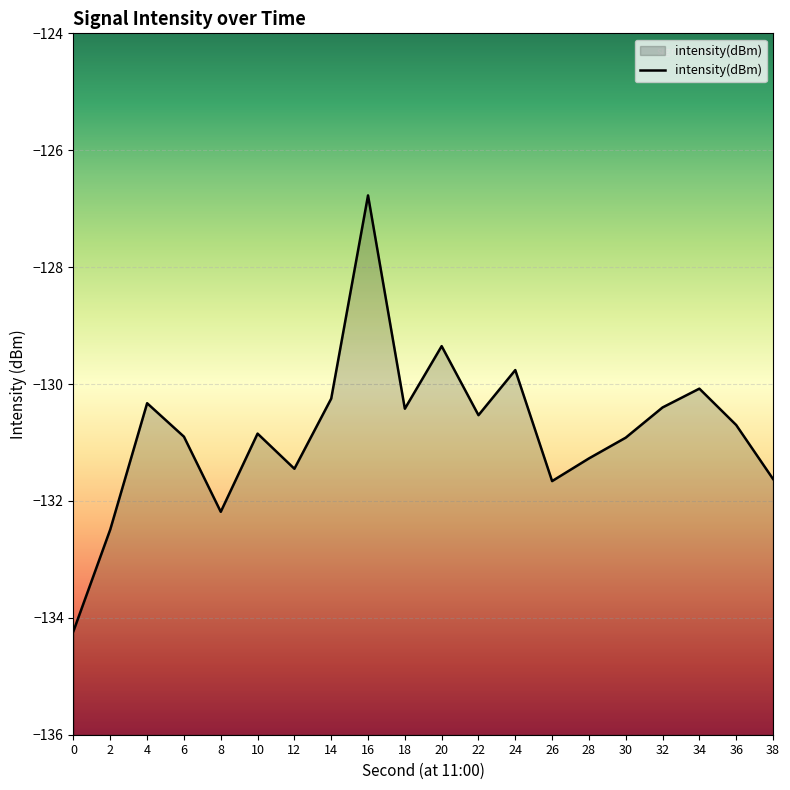

Where does the data first go above -130?

16